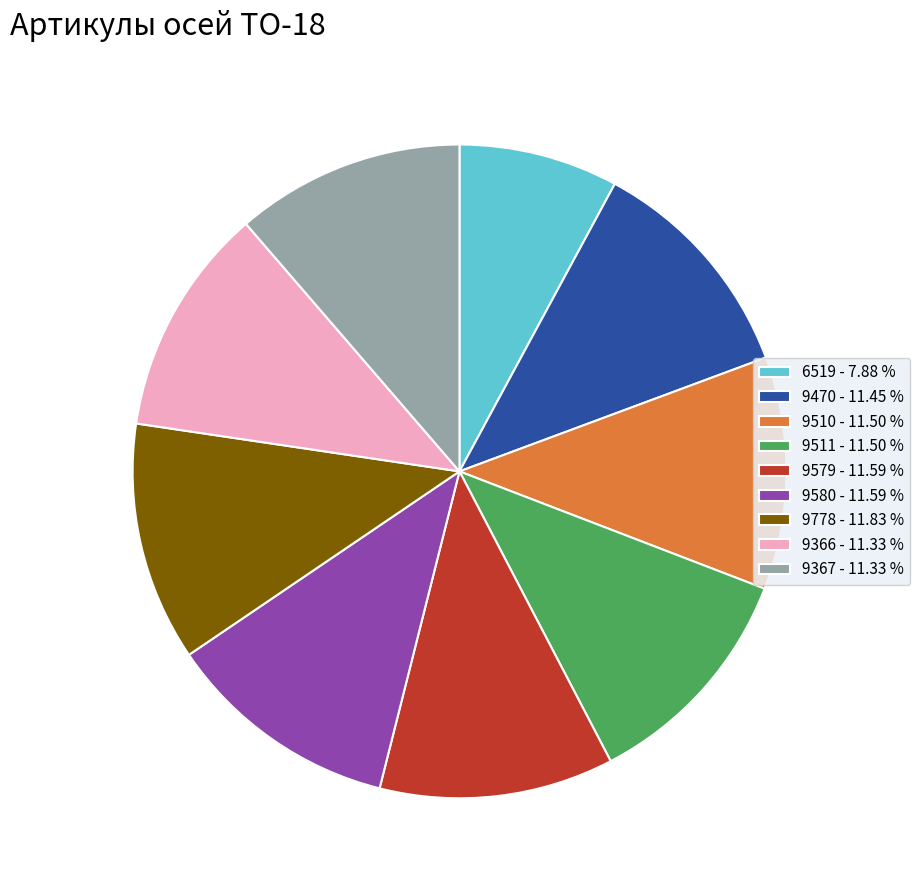

Is the sum of 6519 and 9367 greater than half?

No